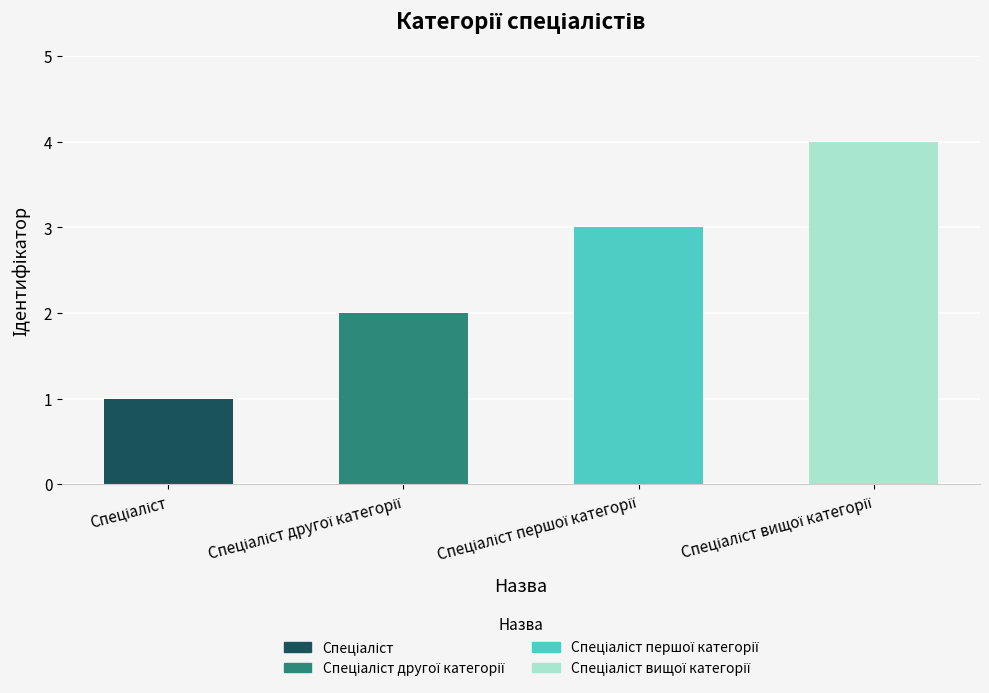

What is the sum of all values?

10